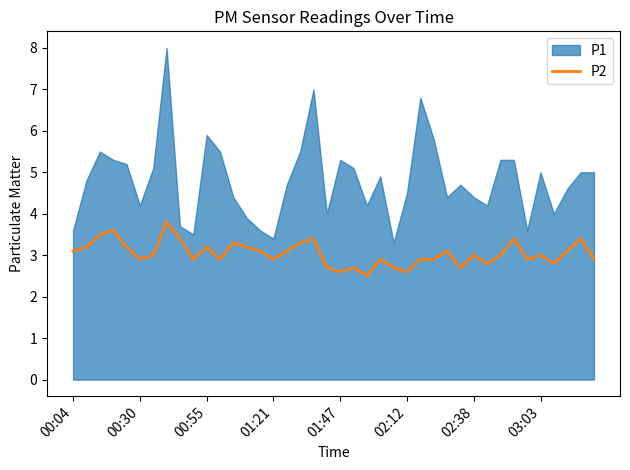

Is it true that P2 equals 2.1 at 00:04?

False